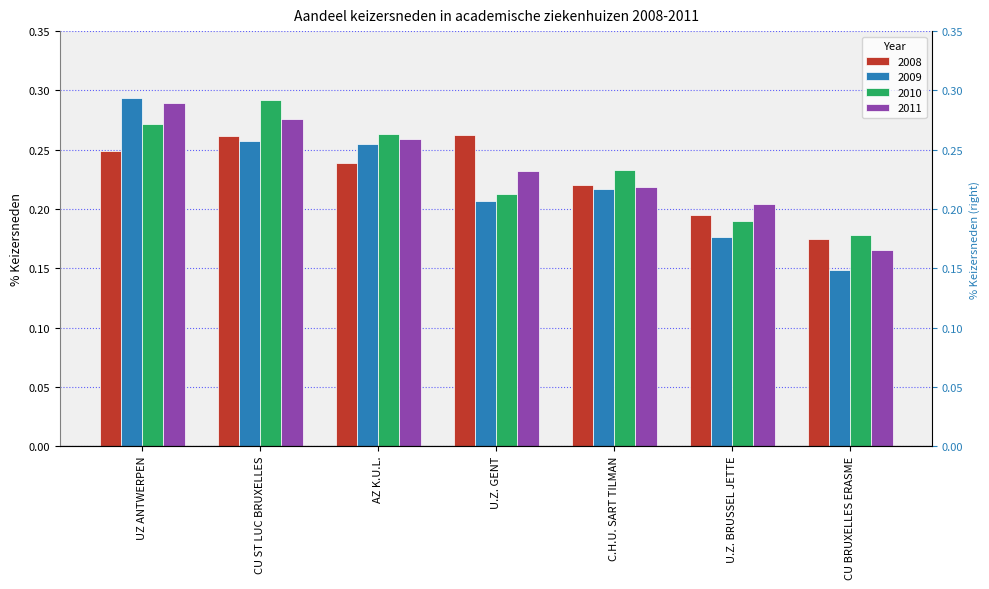

What is the label of the 3rd bar from the right?

C.H.U. SART TILMAN